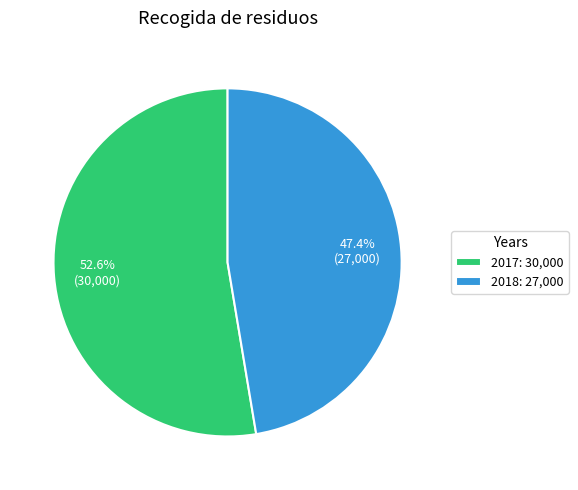

Which slice is the smallest?

2018